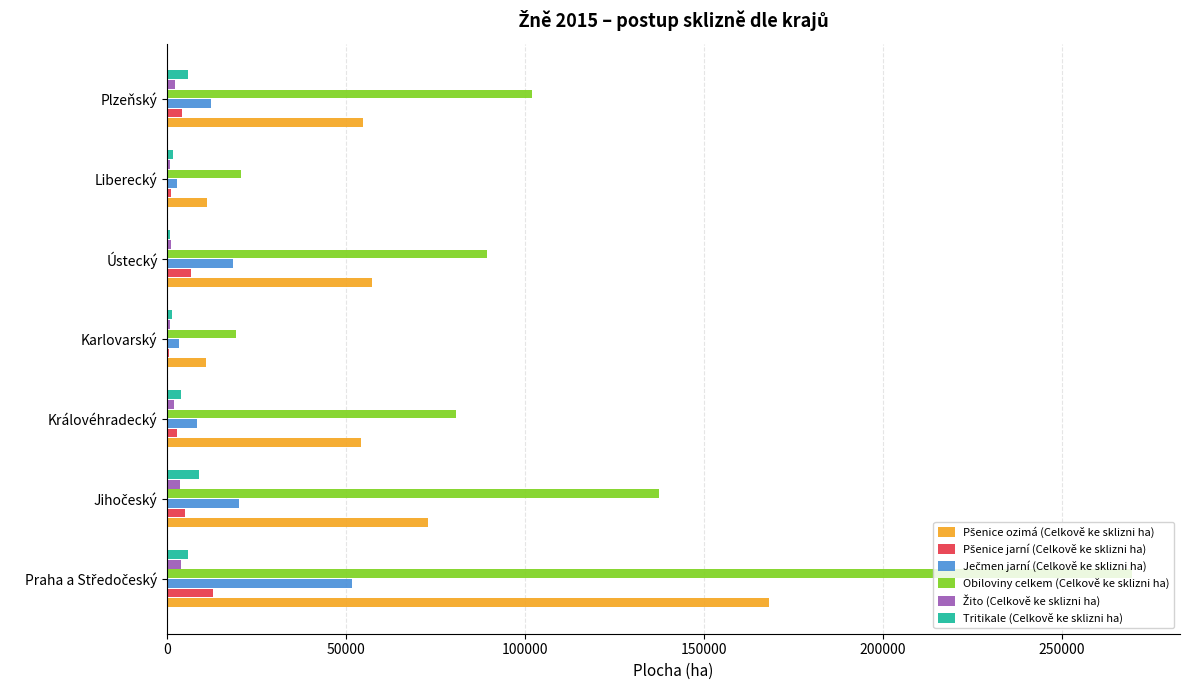

How many distinct data groups are displayed?

6